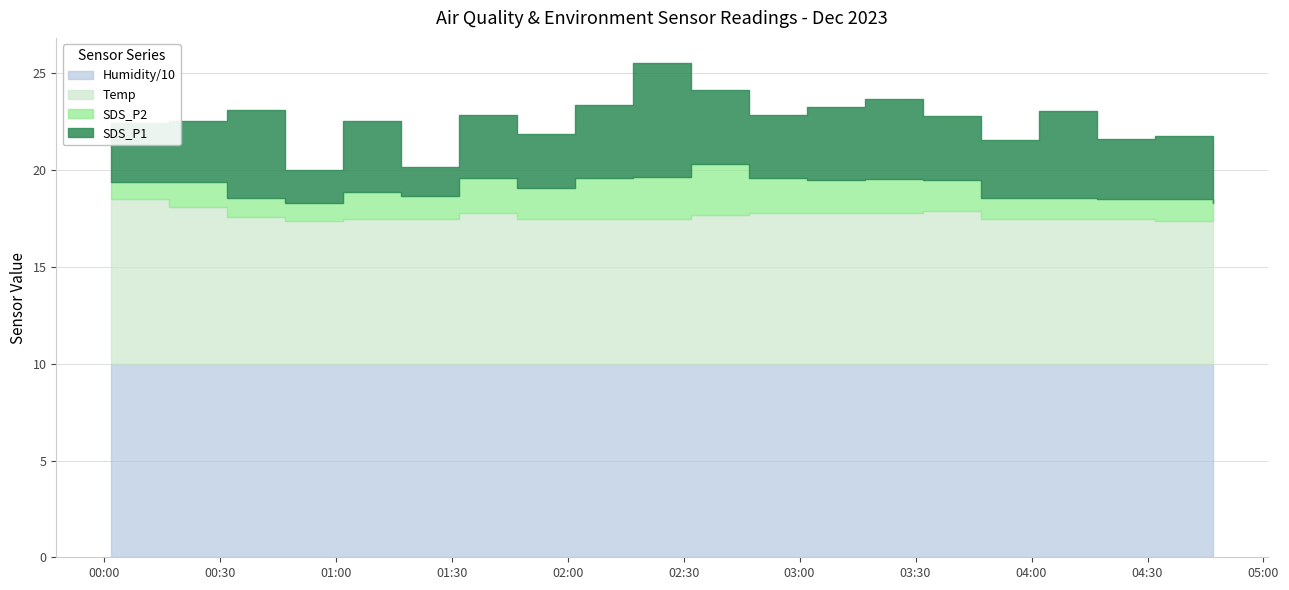

Which category has the lowest value in the SDS_P1 series?

2023/12/13 01:17